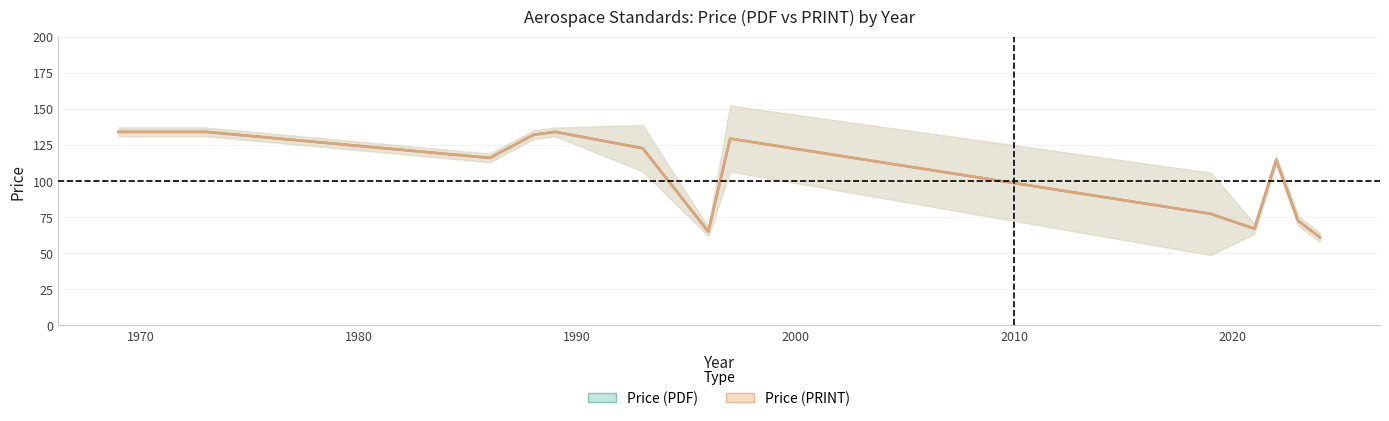

Which series changed the most between 11 and 18?

Price (PDF)